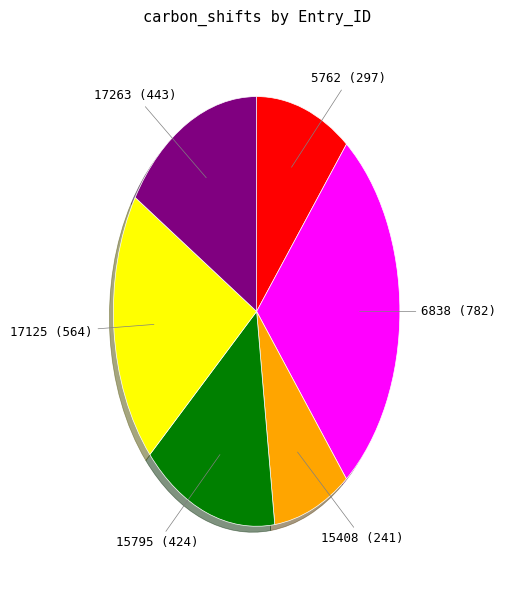

Is there a majority slice in this chart?

No